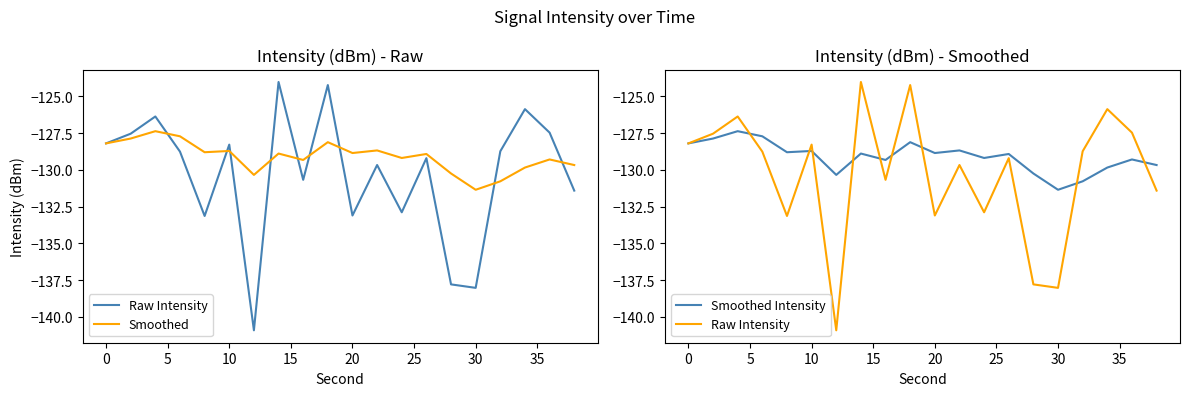

Which series has the largest total across all categories?

Smoothed